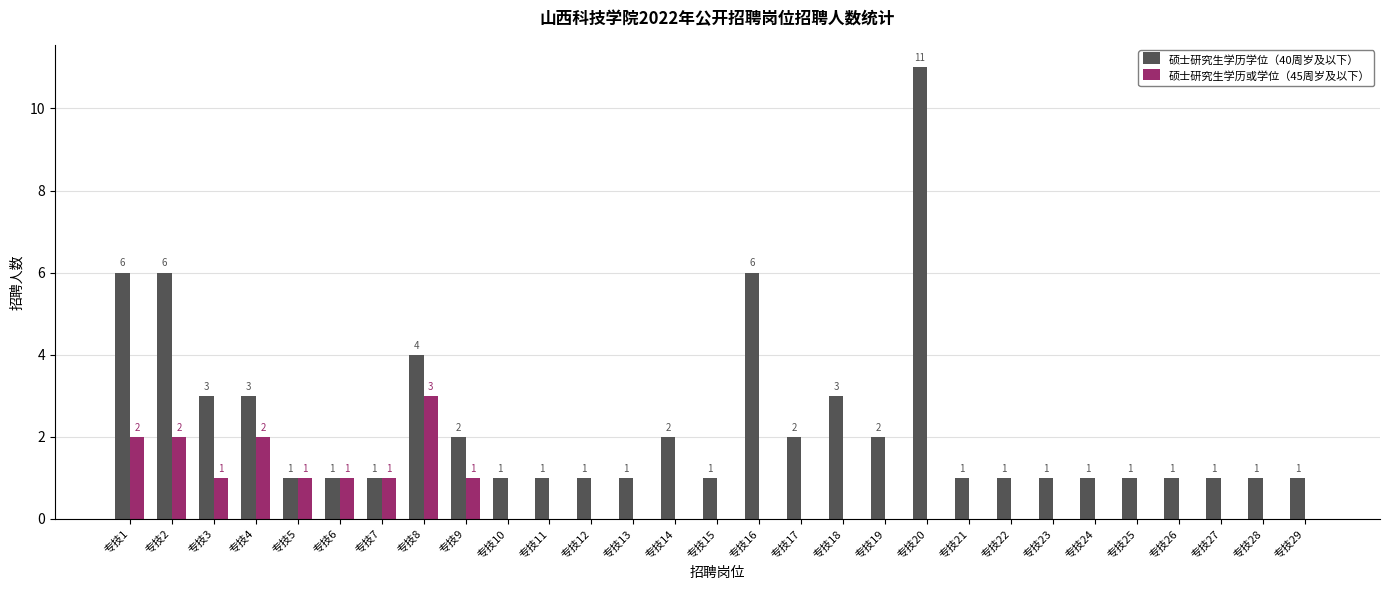

At which category is the sum across all series the highest?

专技20